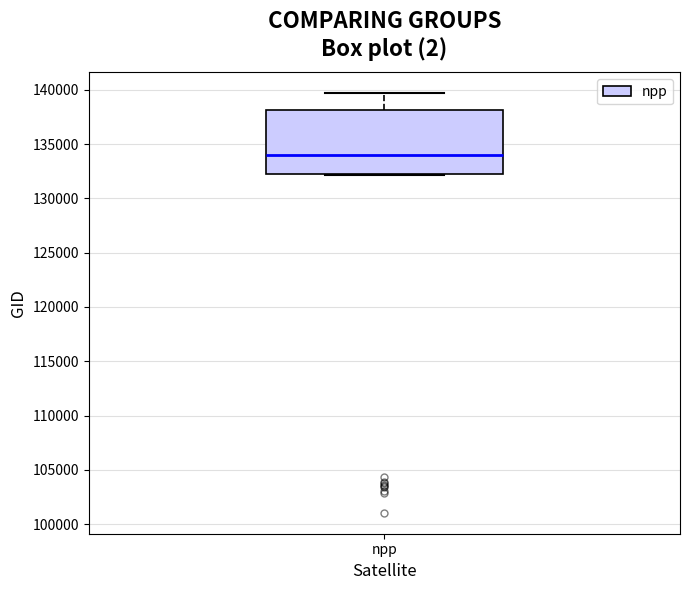

Transcribe this box plot: give where the median line is, the range the box spans, and where the two whiskers end, as read against the y-axis. The values are not printed on the chart, so give them approximately, as read against the axis.

median 134000, box 132500 to 138000, whiskers 132000 to 139500